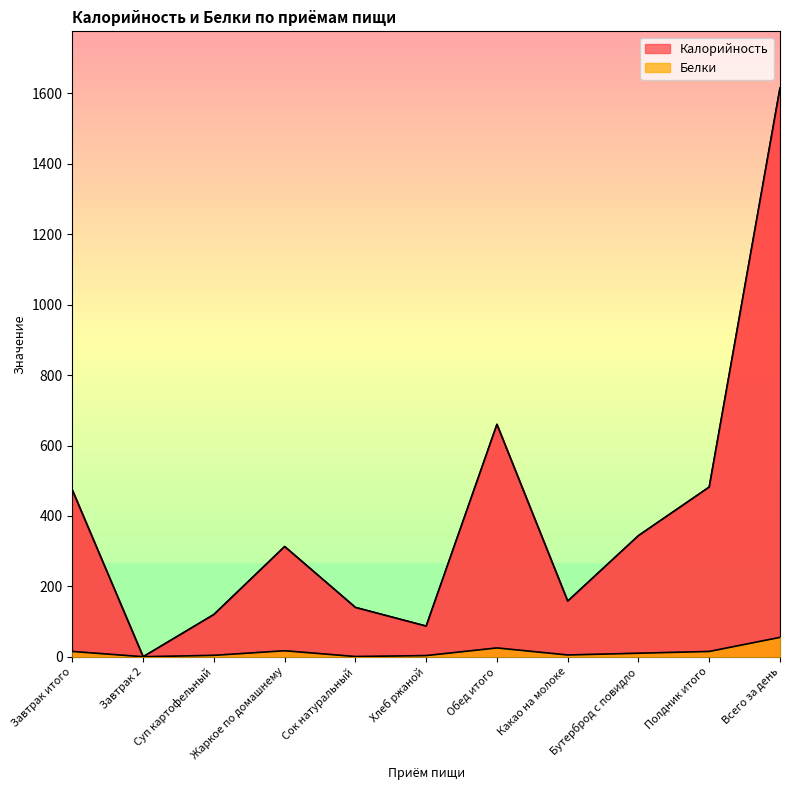

What is the label of the 8th point from the left?

Какао на молоке